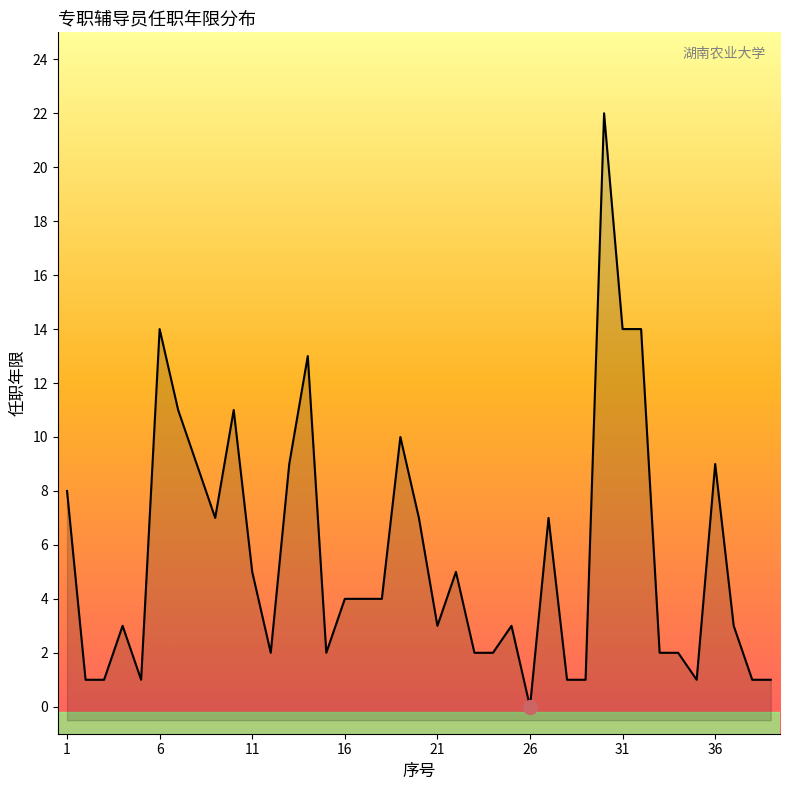

True or false: the data has more than 0 interior local peaks.

True